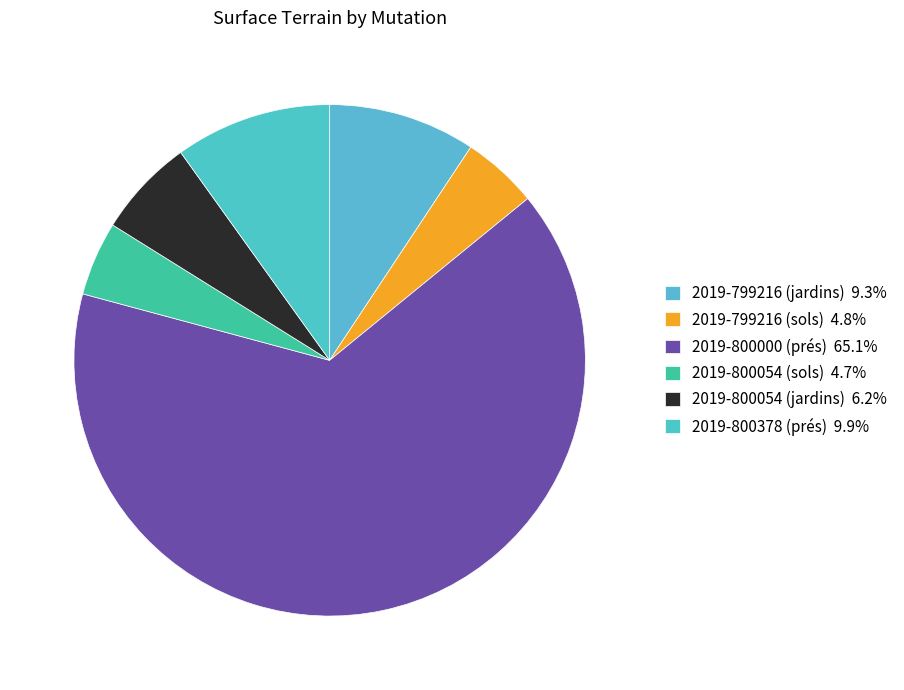

Count the number of slices in the pie.

6